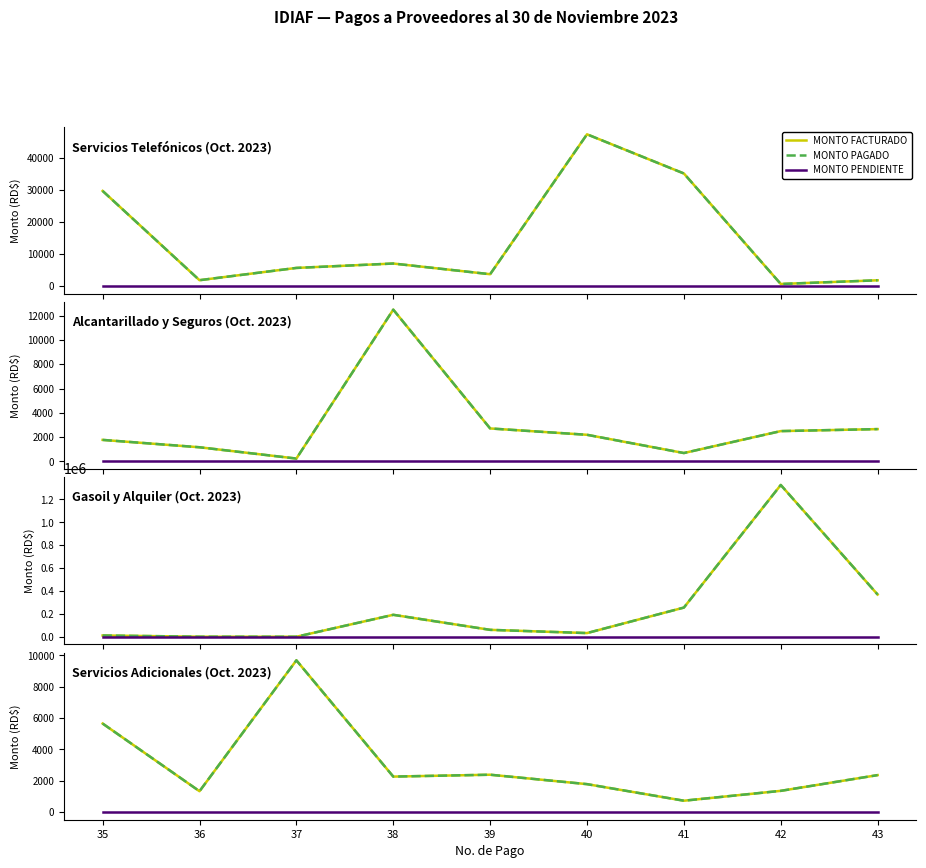

Is the value of MONTO FACTURADO at 38 greater than the value of MONTO PAGADO at 35?

No